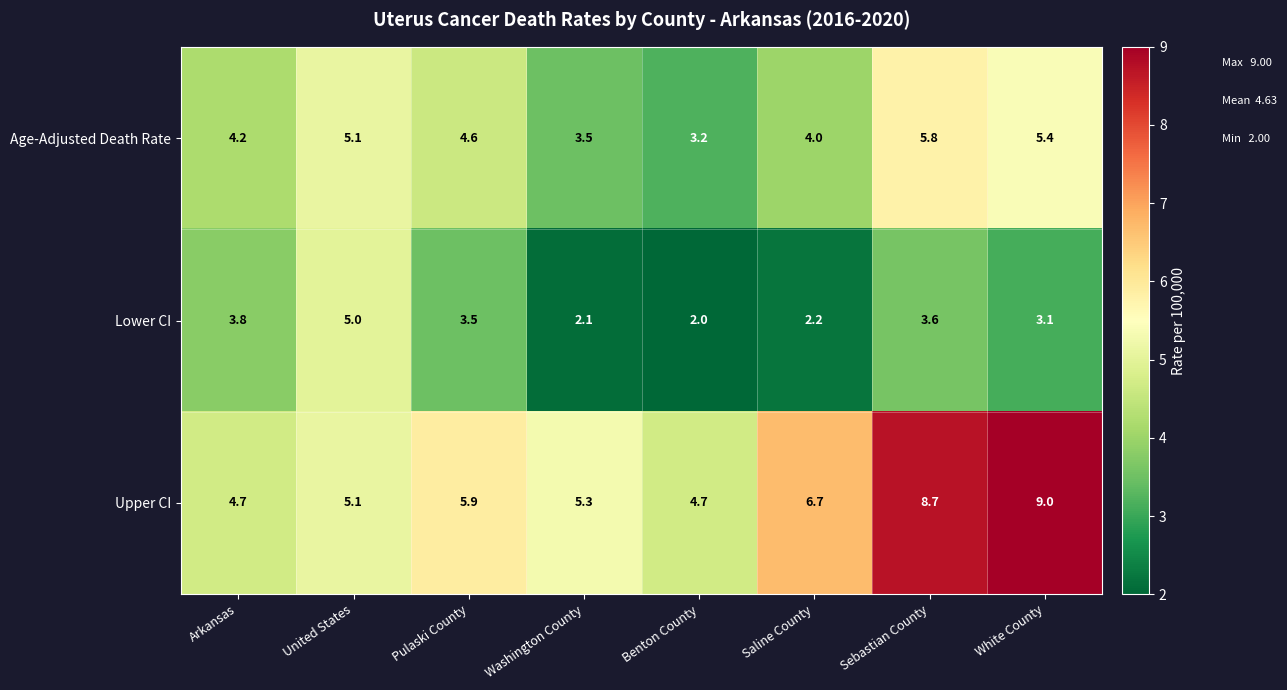

At which category is the sum across all series the highest?

Sebastian County